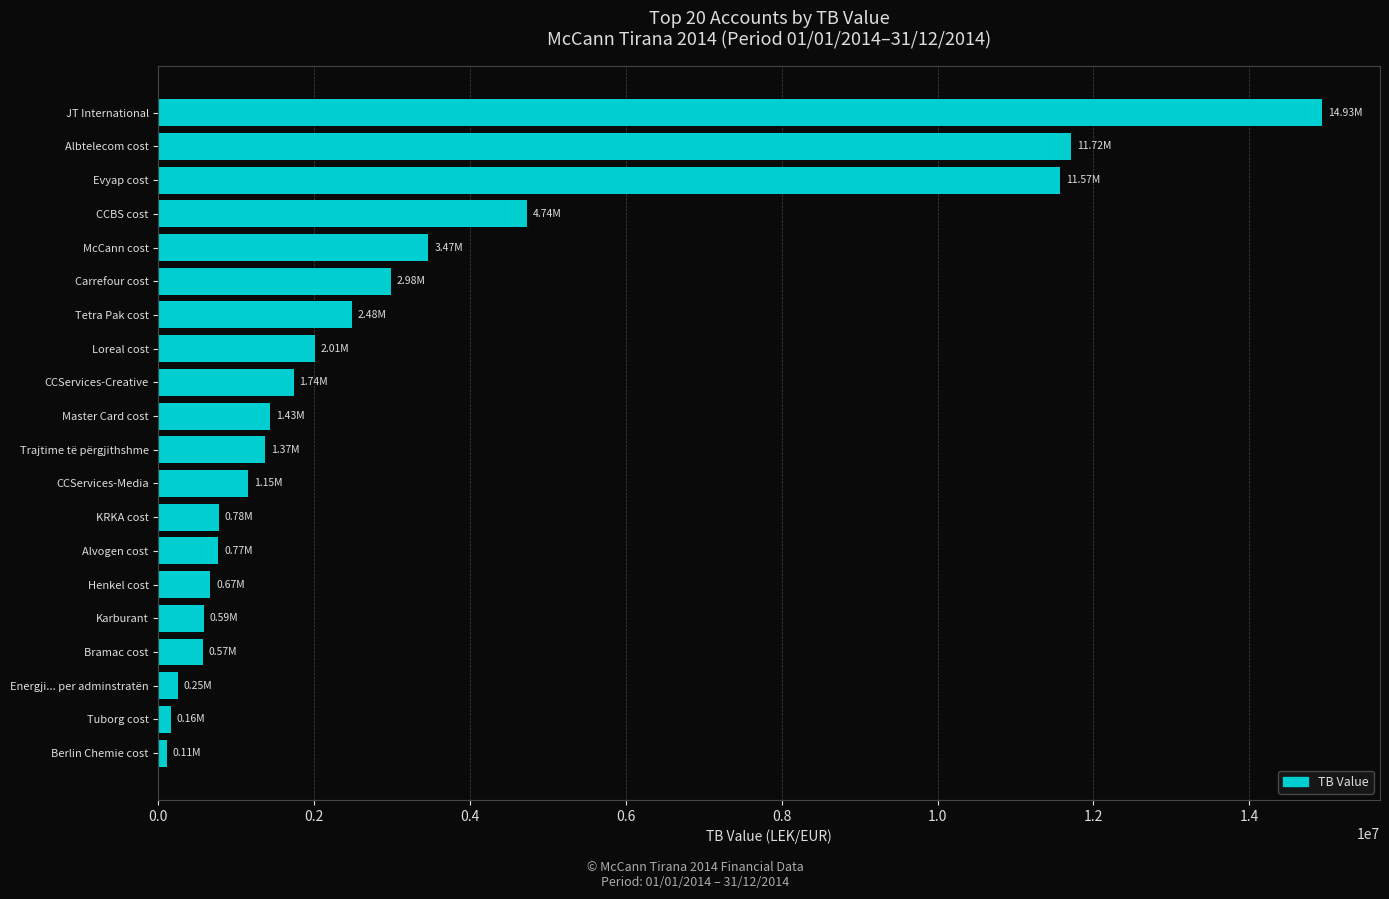

Approximately how many times larger is the value at Loreal cost compared to Alvogen cost?

2.6